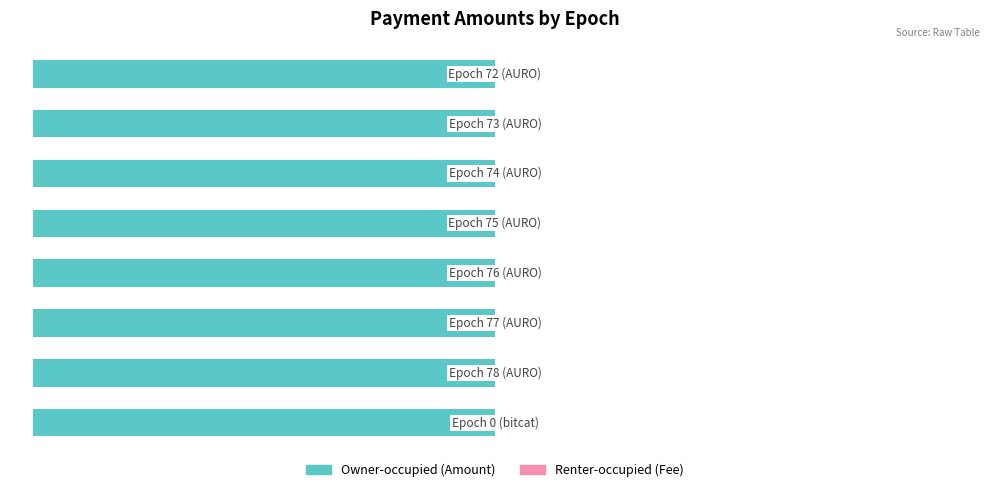

What is the smallest value displayed?

-100.0